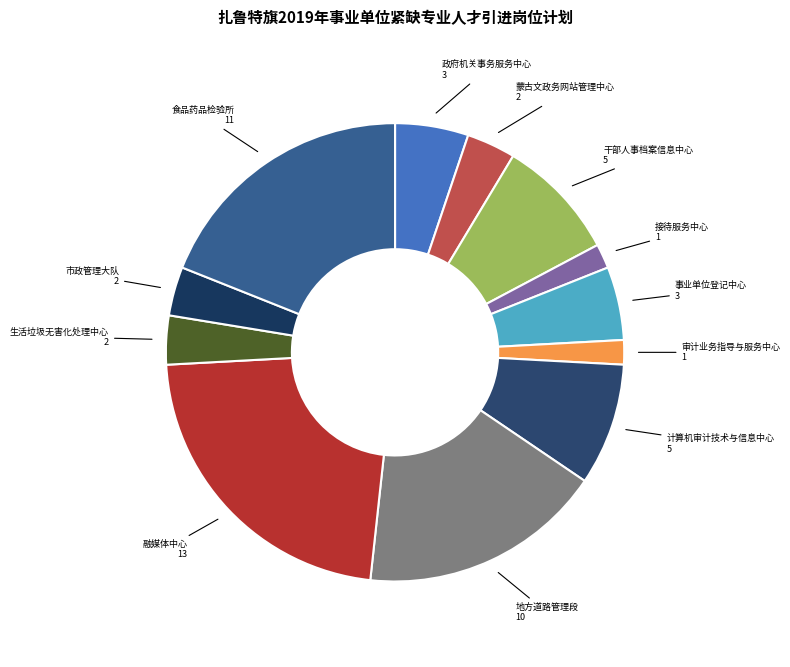

Is it true that 接待服务中心 is 2% of the pie?

True